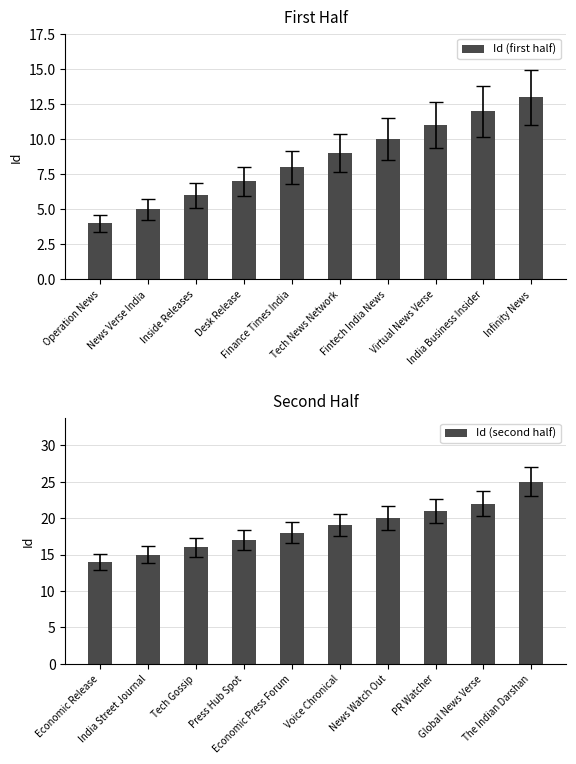

What is the maximum value for Id (second half)?

25